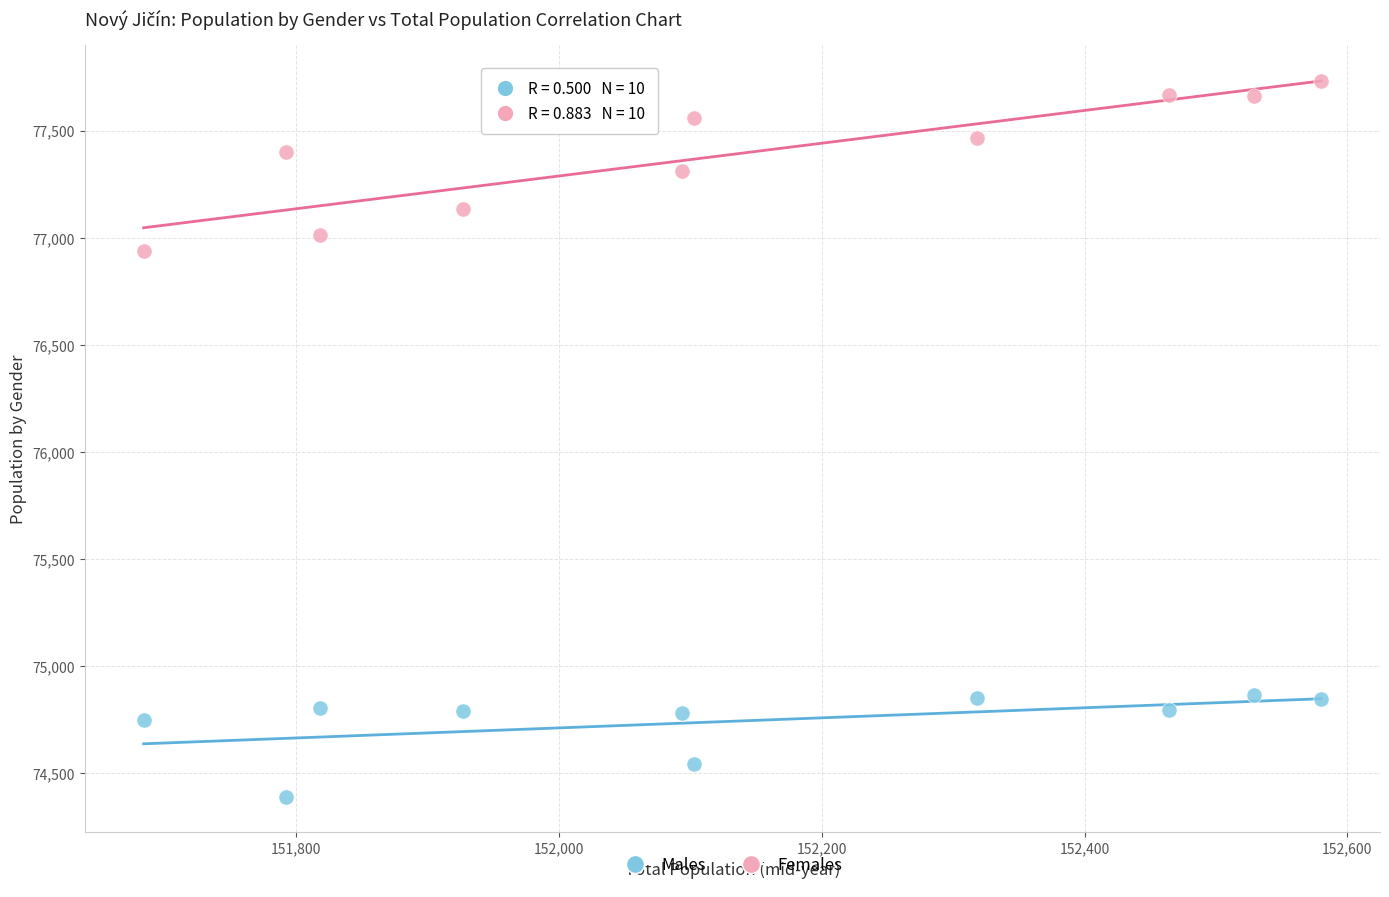

Across all data points, what is the range of Y values (max minus min)?

3343